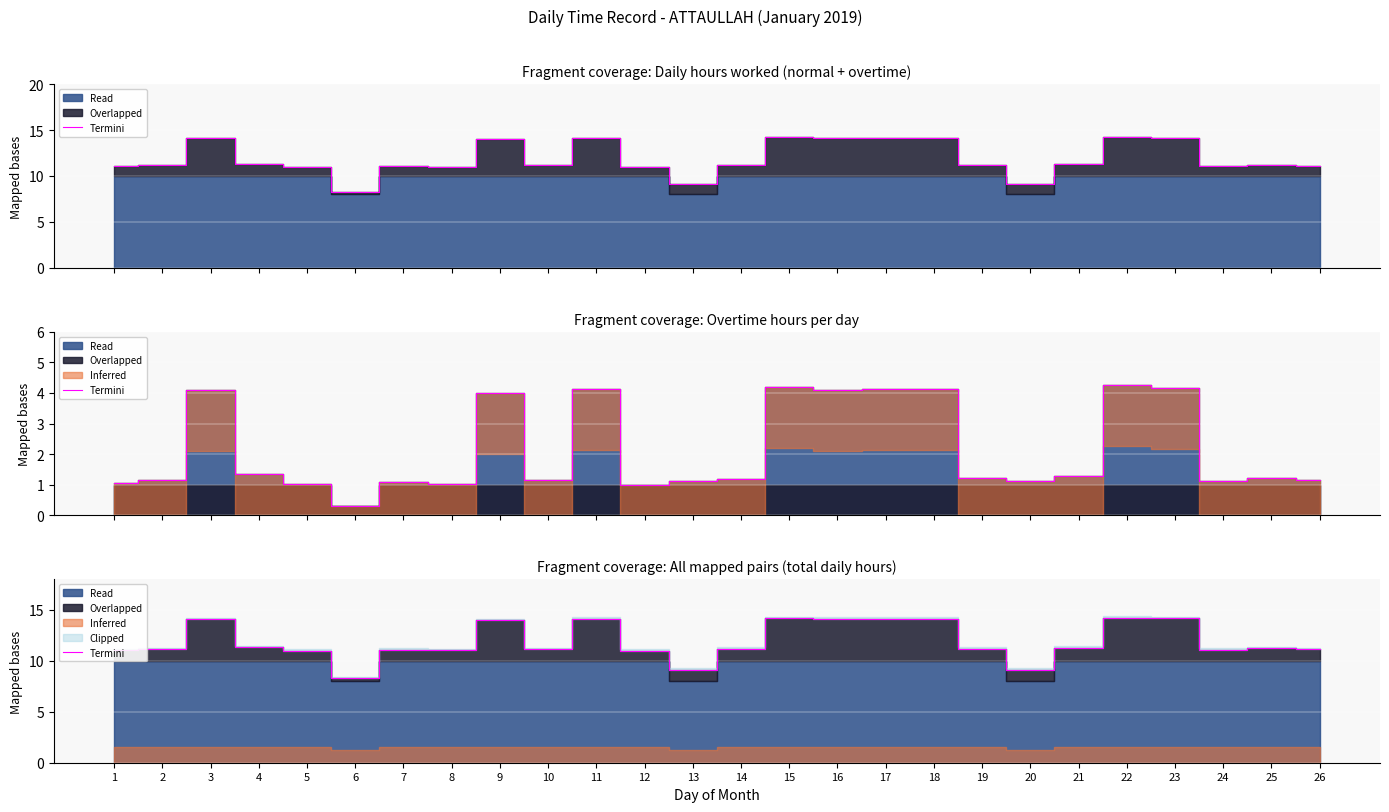

What is the difference between the maximum and minimum values?

6.0